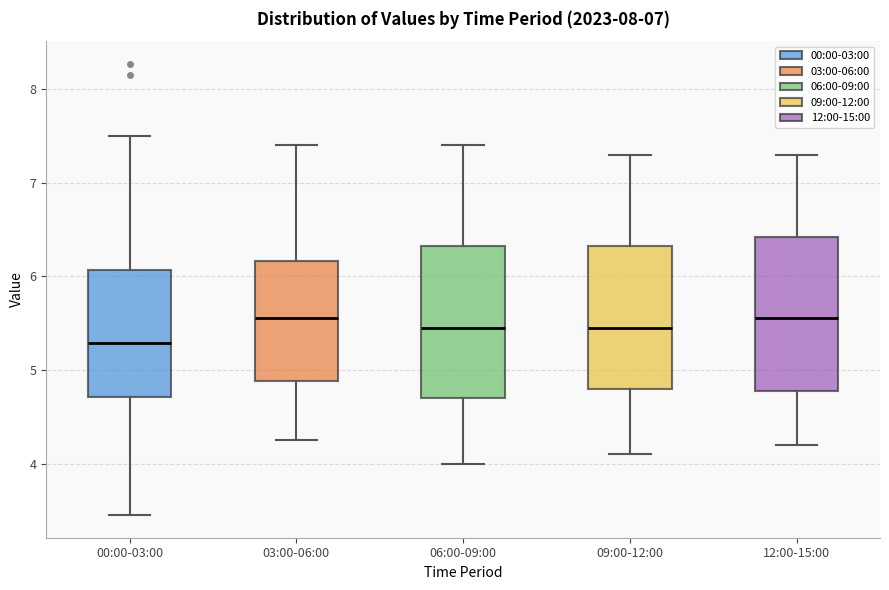

Reading left to right, read every box against the y-axis: the position of its median line, the range the box covers, and the ends of its whiskers. The values are not printed on the chart, so give them approximately, as read against the axis.

00:00-03:00: median 5.3, box 4.7 to 6.1, whiskers 3.5 to 7.5
03:00-06:00: median 5.6, box 4.9 to 6.2, whiskers 4.3 to 7.4
06:00-09:00: median 5.5, box 4.7 to 6.3, whiskers 4.0 to 7.4
09:00-12:00: median 5.5, box 4.8 to 6.3, whiskers 4.1 to 7.3
12:00-15:00: median 5.6, box 4.8 to 6.4, whiskers 4.2 to 7.3